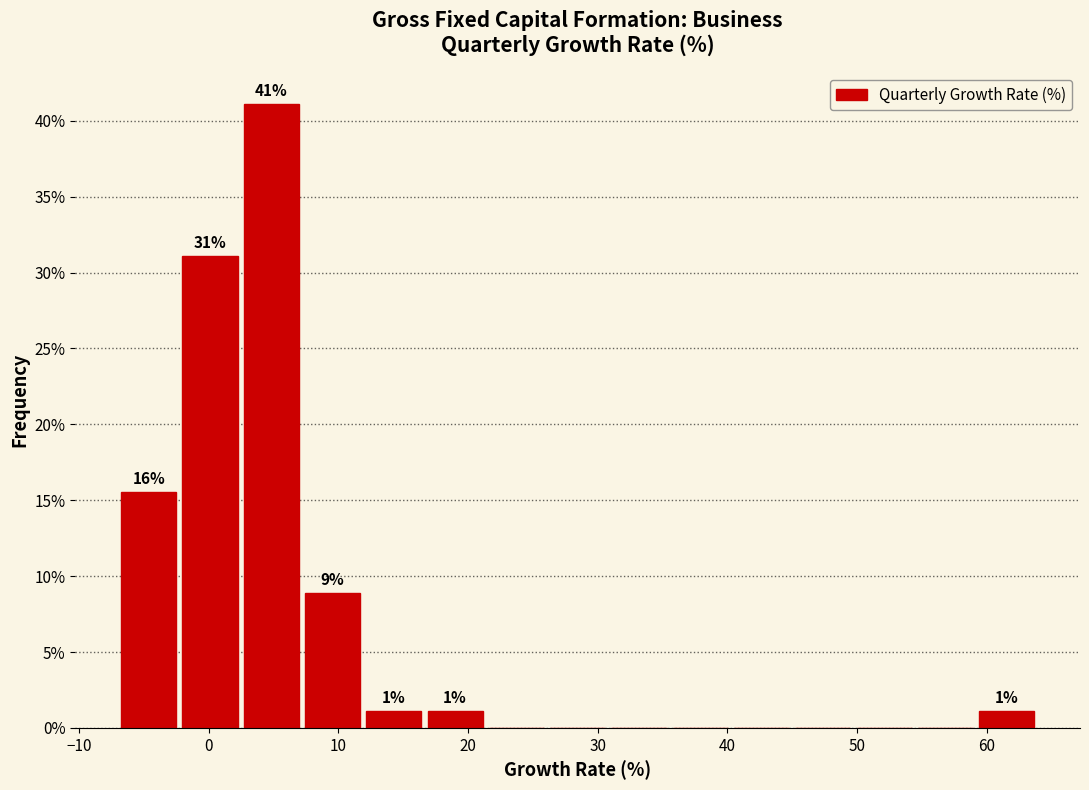

Over which range of the x-axis is the bar tallest?

2 to 7